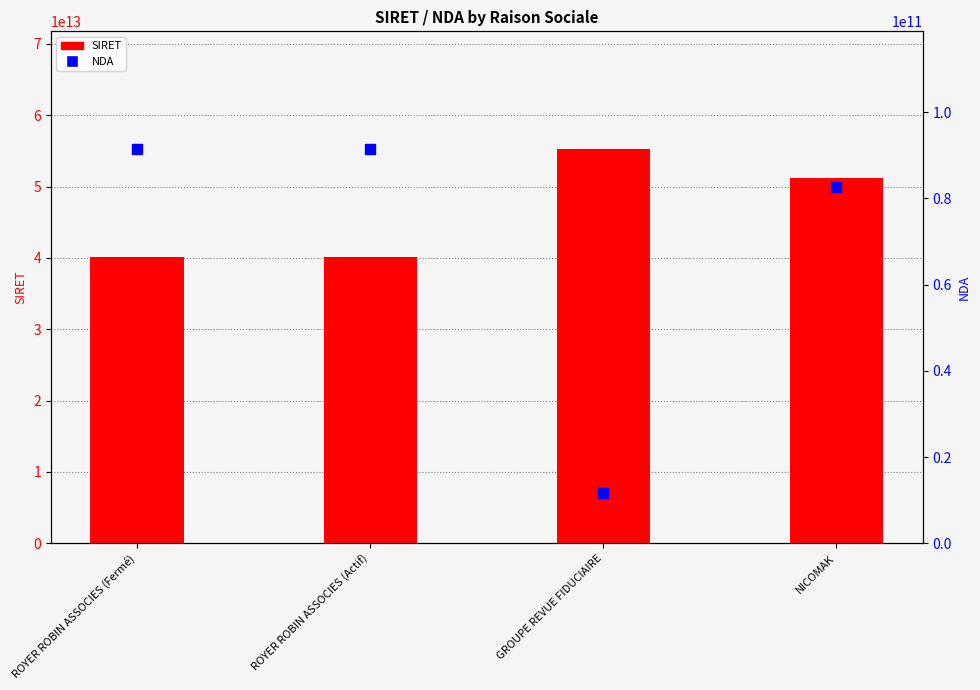

Which series reaches the minimum Y coordinate?

NDA